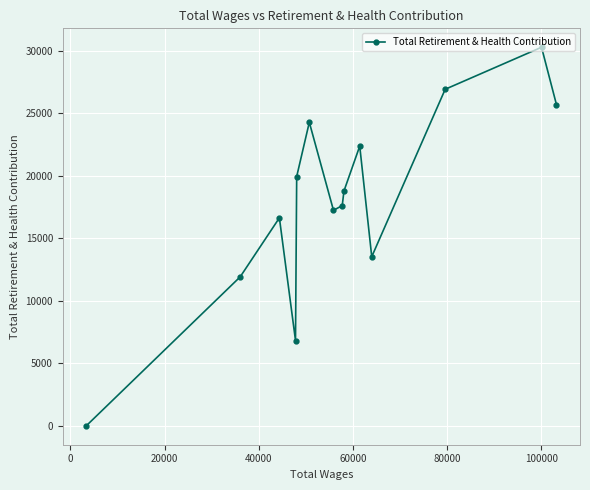

What is the greatest value displayed?

30259